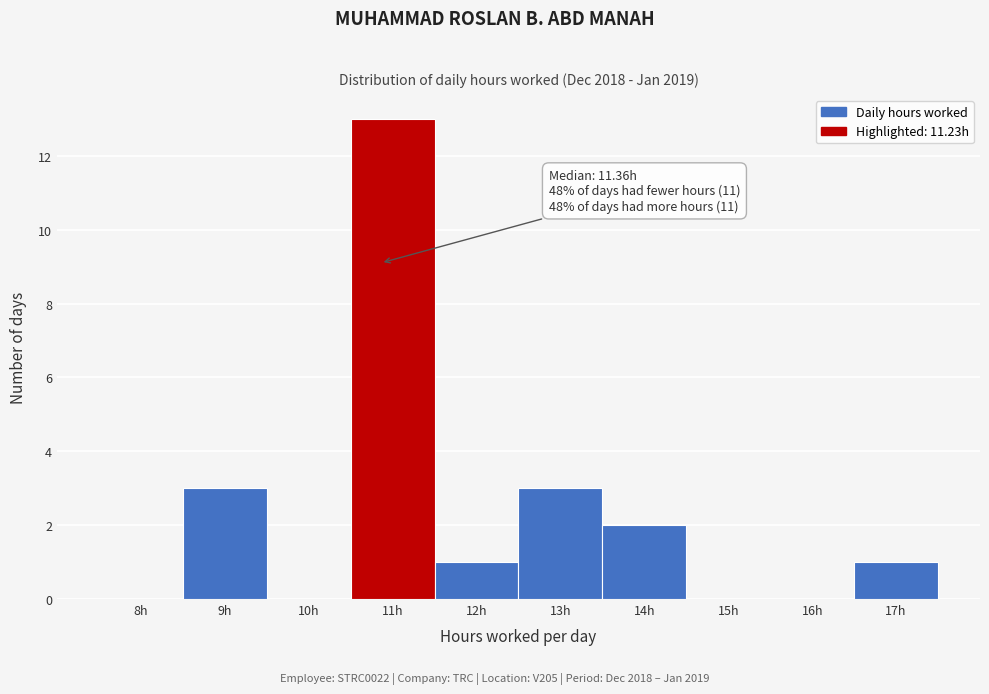

Reading left to right, what are all the values shown in this chart?

8h=0	9h=3	10h=0	11h=13	12h=1	13h=3	14h=2	15h=0	16h=0	17h=1